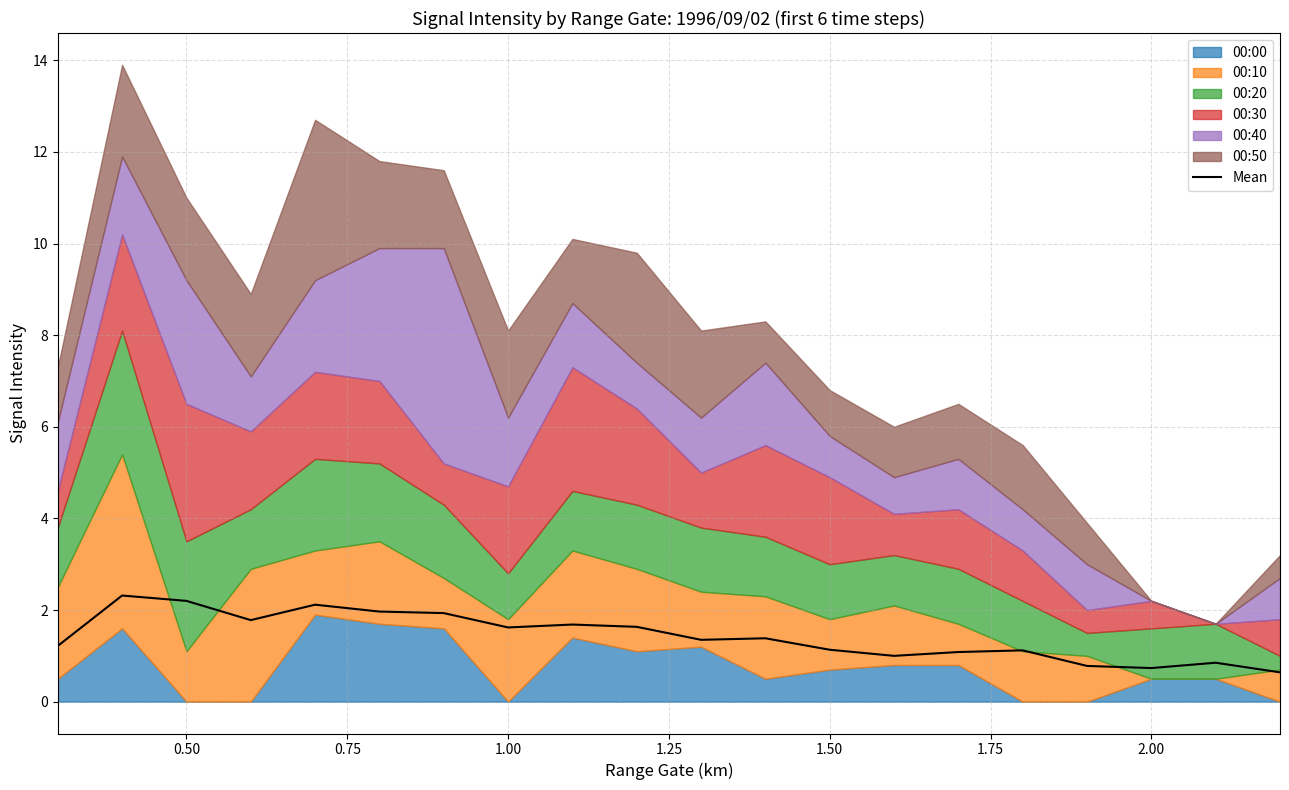

True or false: Mean has a value of 1.0 at 1.00.

False